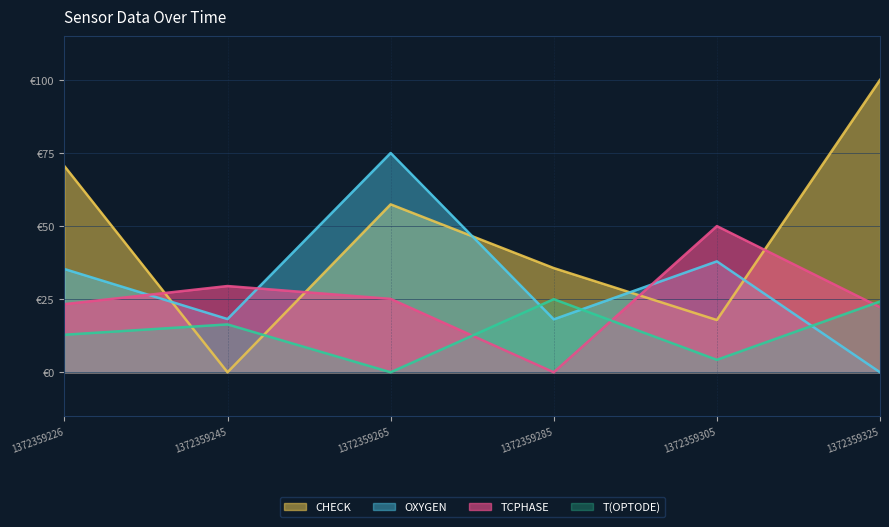

Which series has the largest total across all categories?

CHECK